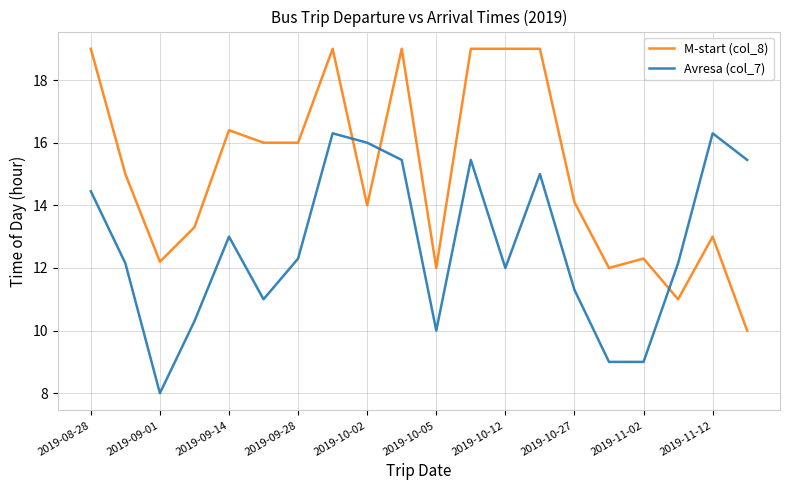

What is the greatest value displayed?

19.0